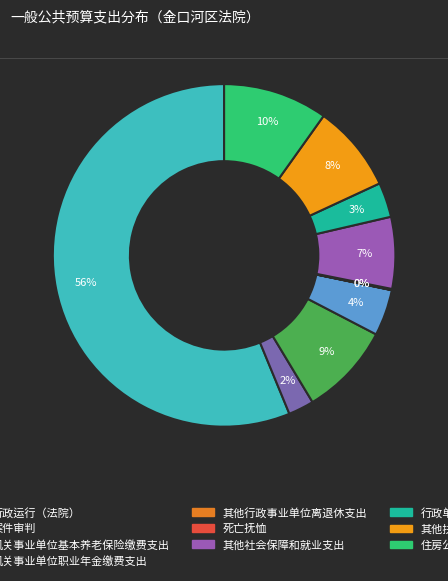

To the nearest percent, what portion does 行政单位医疗 represent?

3%